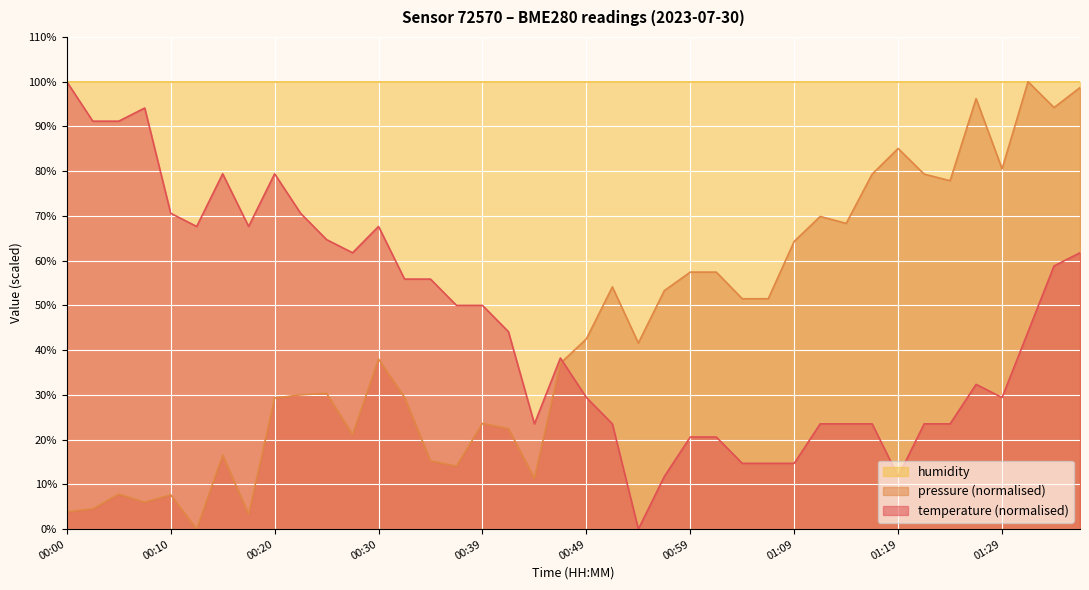

True or false: temperature and pressure_norm intersect in this chart.

True